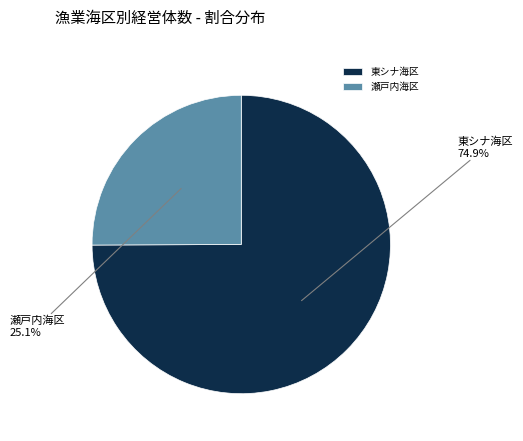

How many segments does this pie chart have?

2